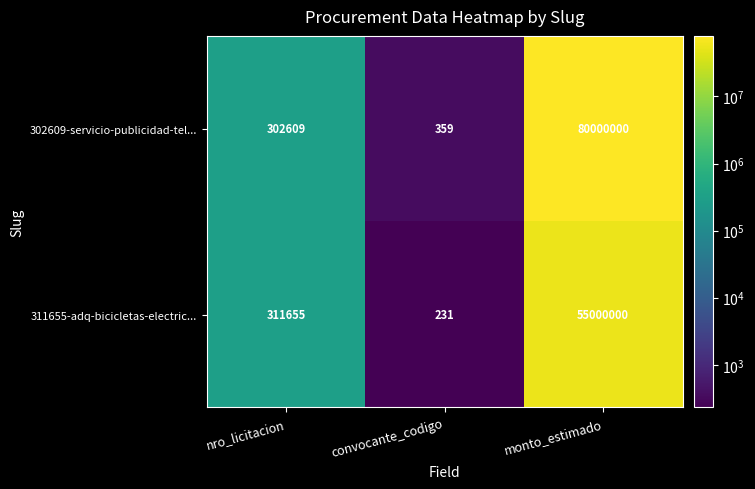

At which label is 302609-servicio-publicidad-tel... closest to 40000179?

nro_licitacion